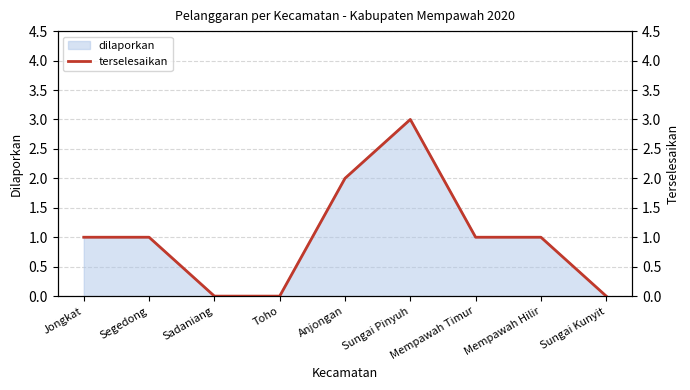

True or false: the data has more than 0 interior local peaks.

True